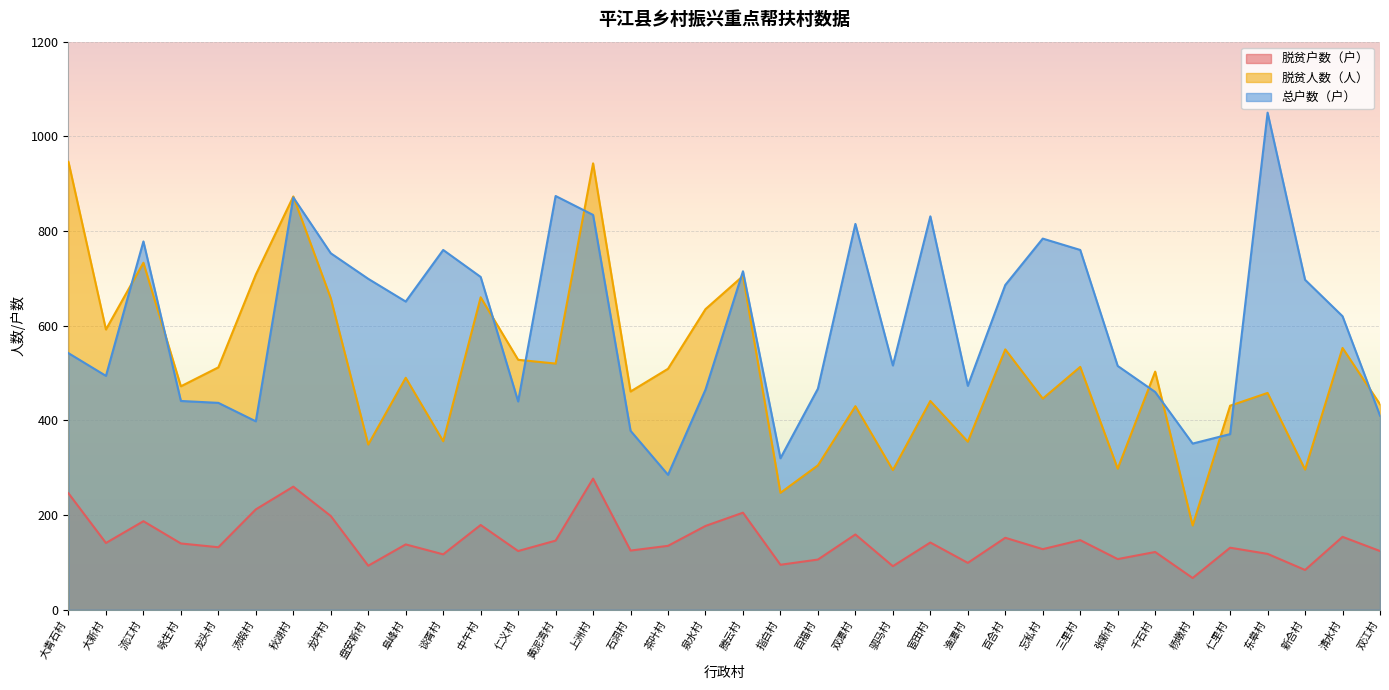

Where is 总户数（户） nearest to the value 667?

阜峰村